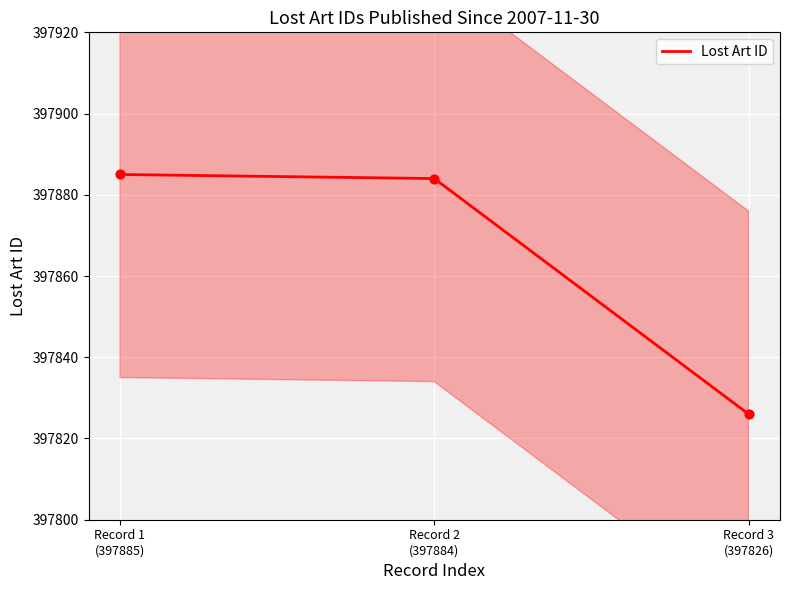

Between Record 3
(397826) and Record 1
(397885), which is larger?

Record 1
(397885)